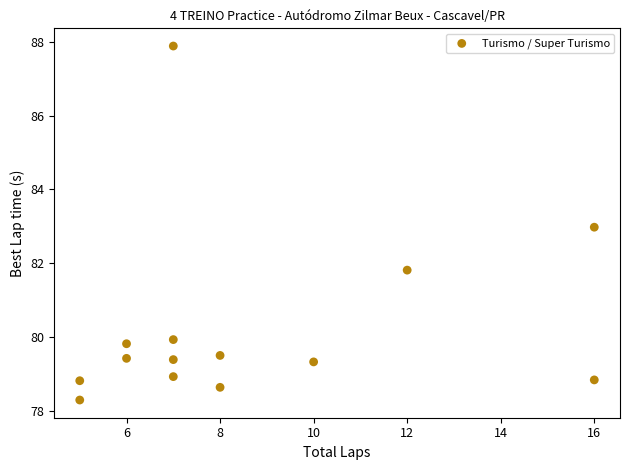

What is the range of X values (max minus min)?

11.0